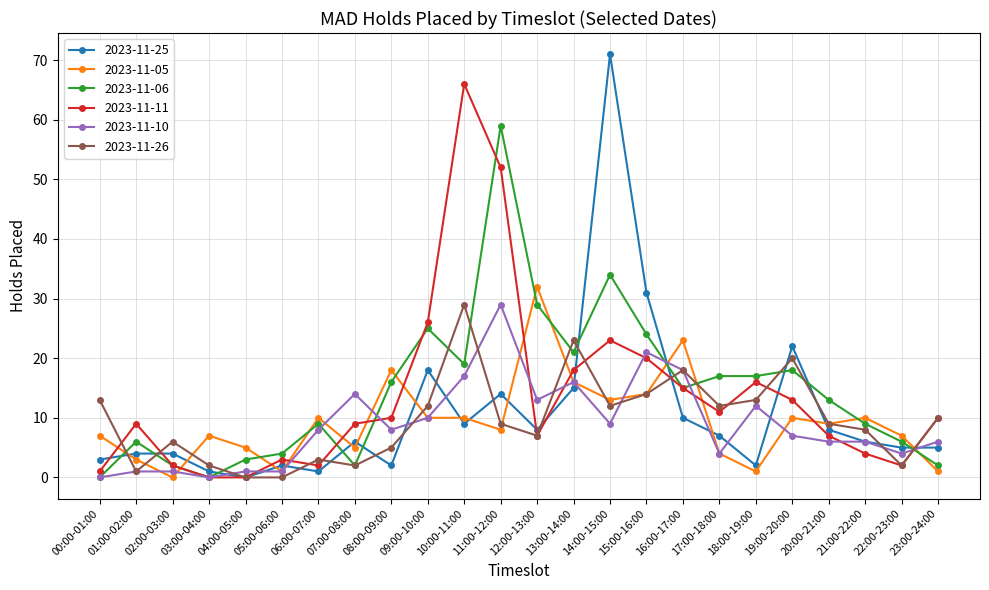

After their last crossing, which series has the higher values: 2023-11-10 or 2023-11-26?

2023-11-26